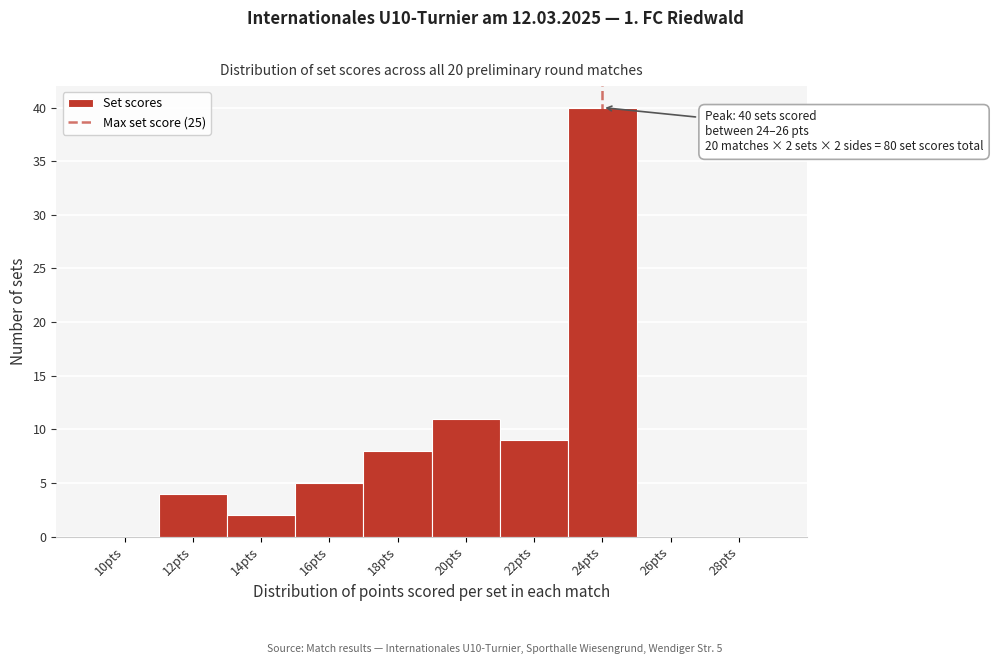

Reading right to left, extract all data points from this chart.

28pts=0	26pts=0	24pts=40	22pts=9	20pts=11	18pts=8	16pts=5	14pts=2	12pts=4	10pts=0